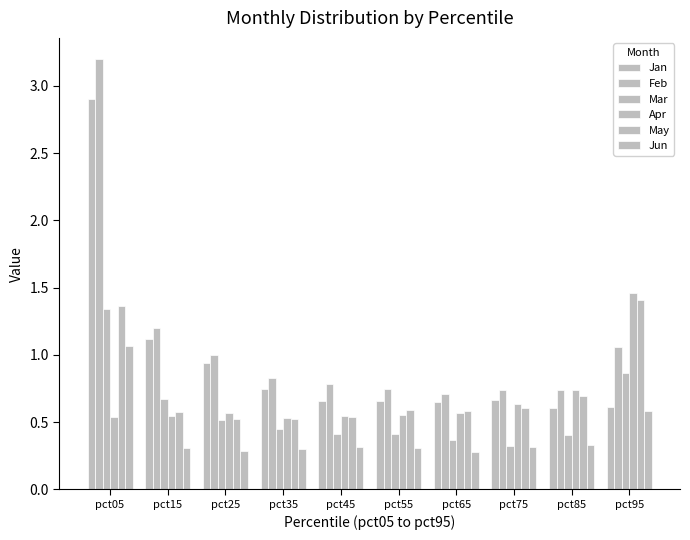

Are the bars grouped side by side (vs. stacked)?

Yes